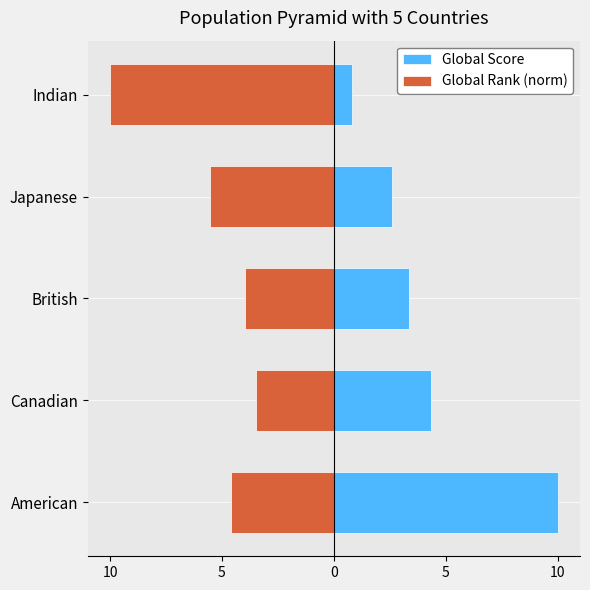

Reading left to right, list all the values displayed in this chart.

Global Score: 10.0	4.3	3.4	2.6	0.8
Global Rank (norm): -4.6	-3.5	-4.0	-5.5	-10.0